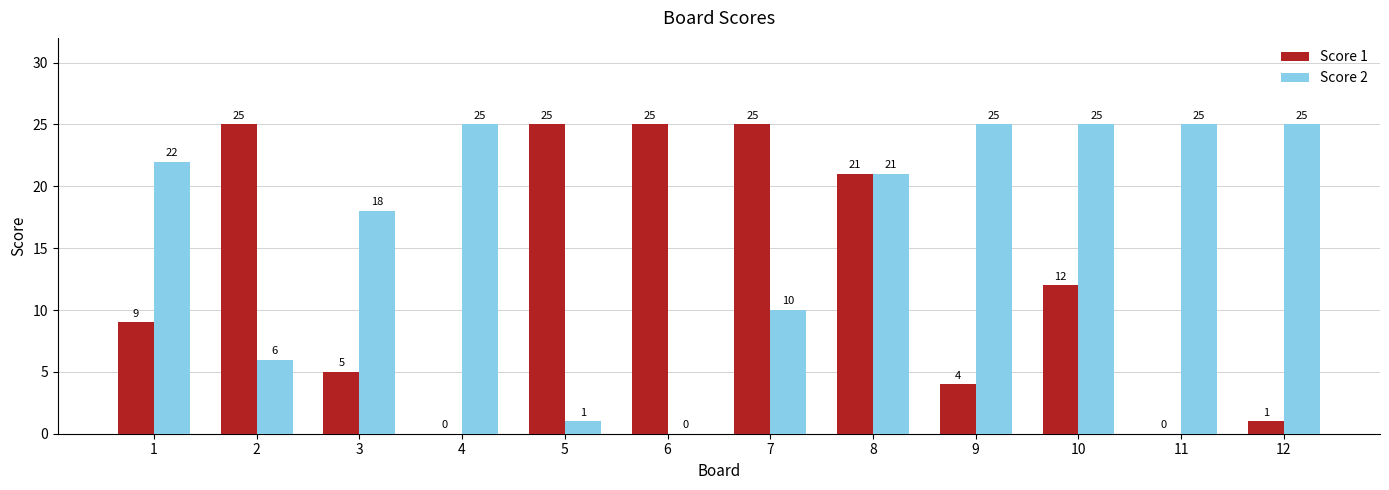

Reading left to right, transcribe all the data shown in this chart.

Score 1: 1=9	2=25	3=5	4=0	5=25	6=25	7=25	8=21	9=4	10=12	11=0	12=1
Score 2: 1=22	2=6	3=18	4=25	5=1	6=0	7=10	8=21	9=25	10=25	11=25	12=25